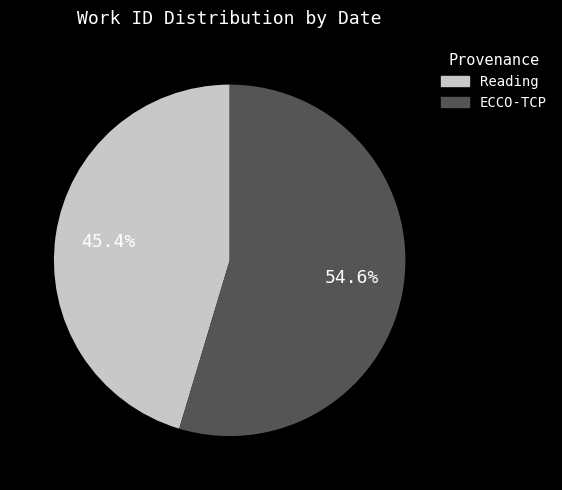

How many slices are in this pie chart?

2